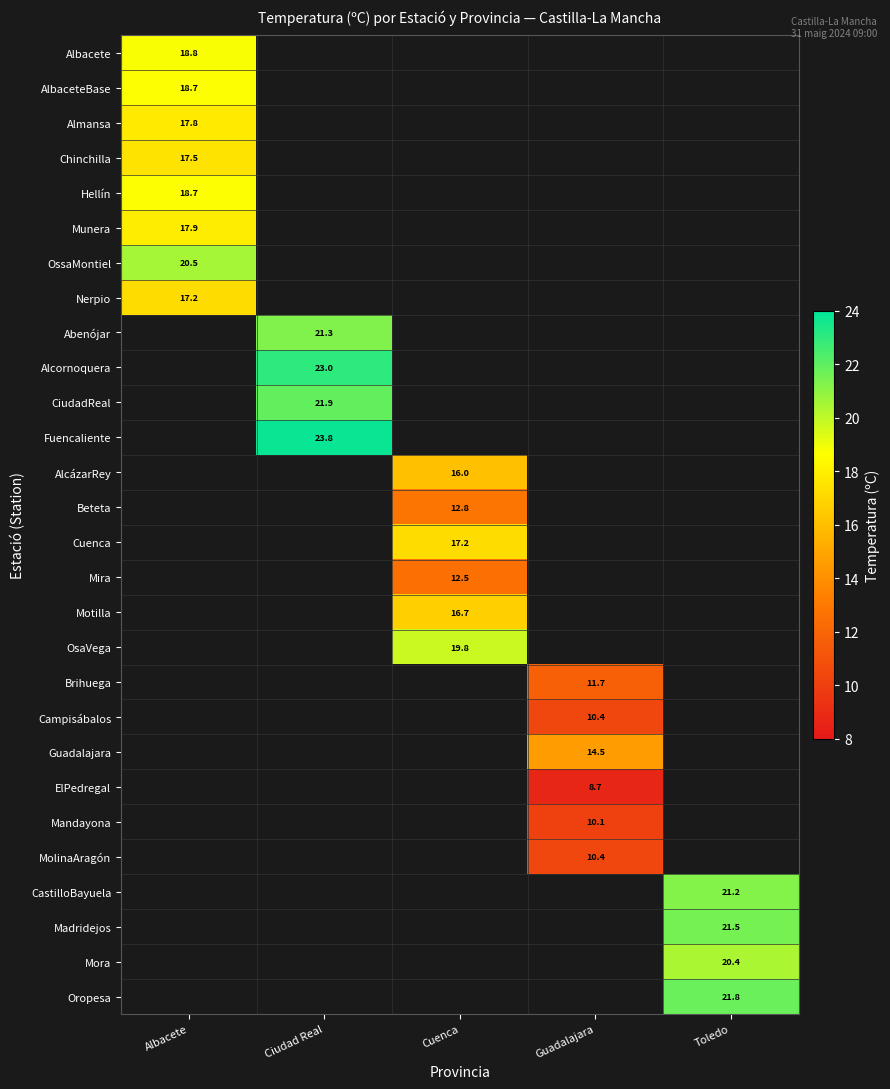

True or false: CiudadReal has a value of 11.6 at Ciudad Real.

False